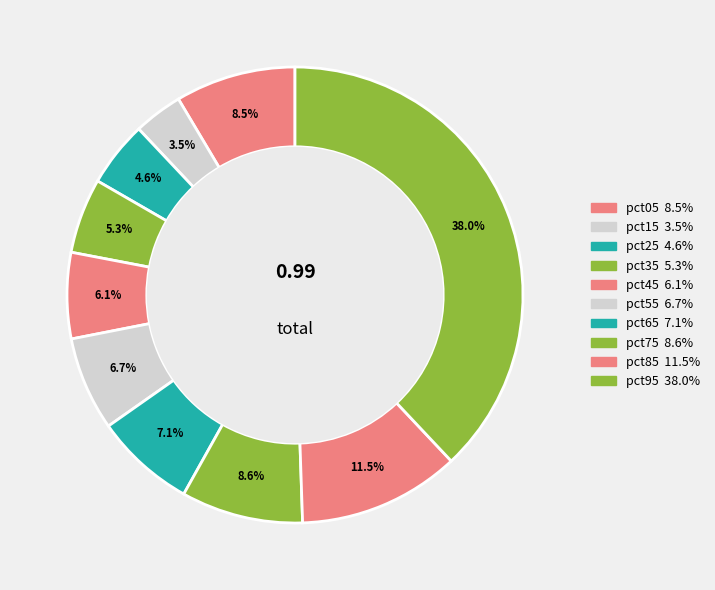

How many slices are in this pie chart?

10